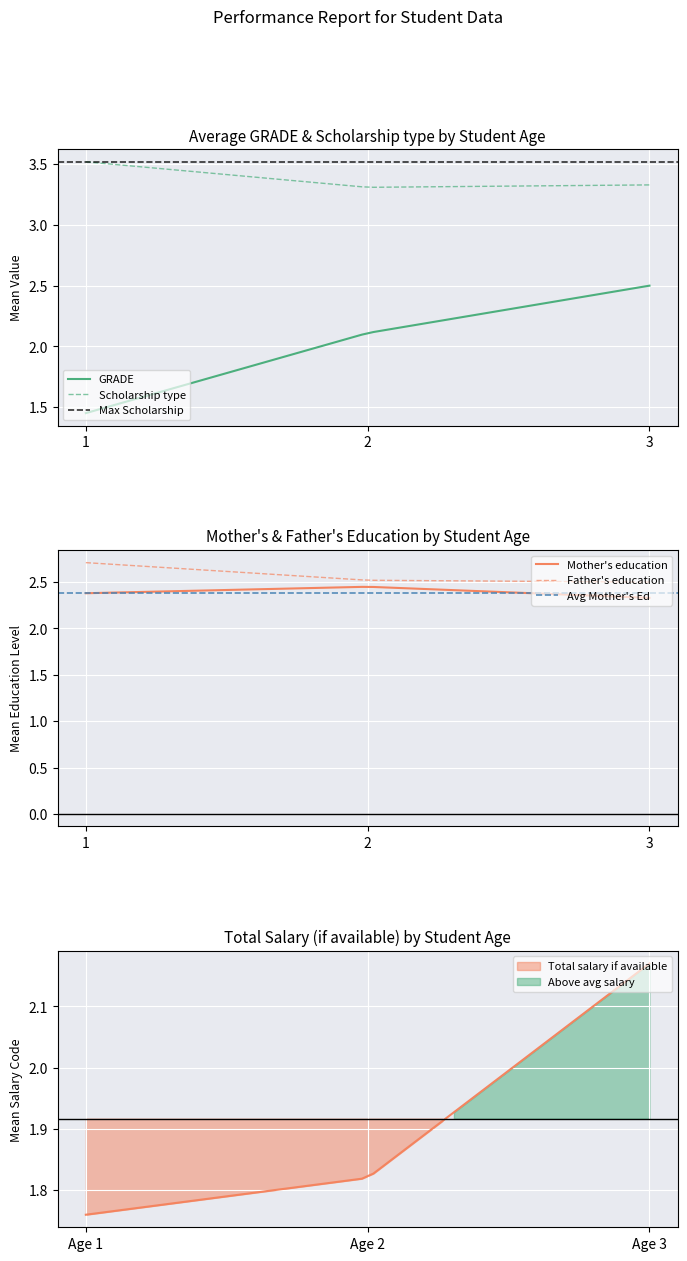

What is the sum of all Scholarship type values?

10.2